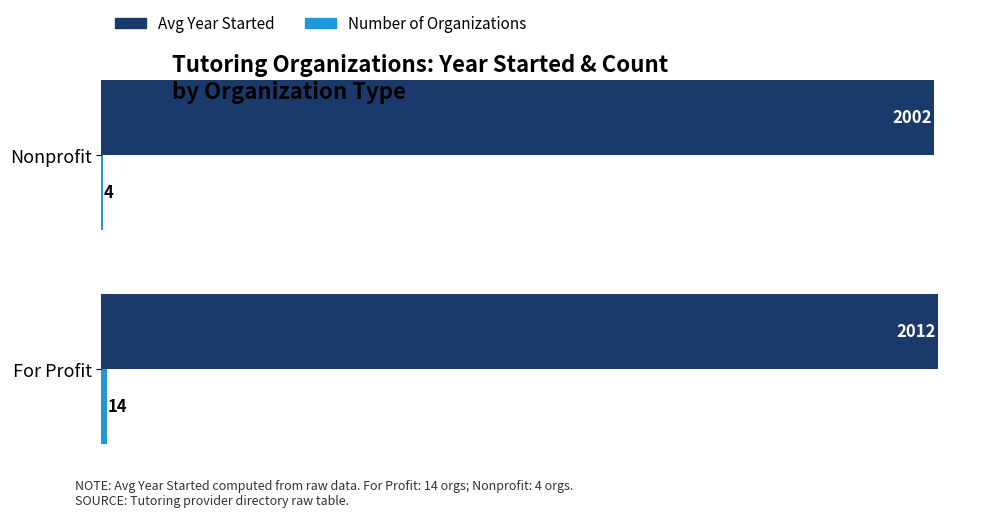

At which category is the sum across all series the highest?

For Profit